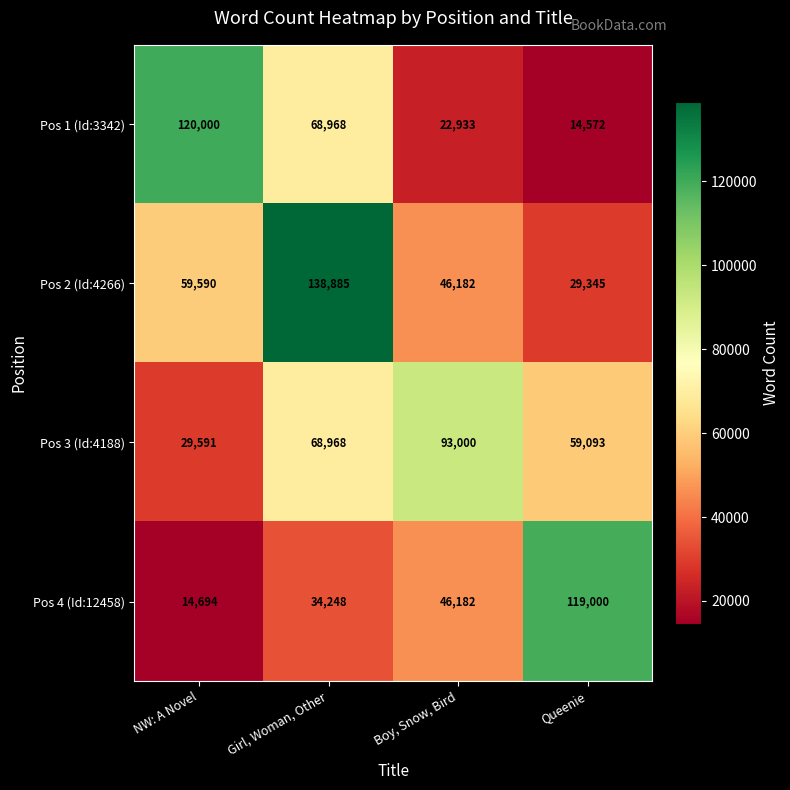

Which series has the largest total across all categories?

Pos 2 (Id:4266)